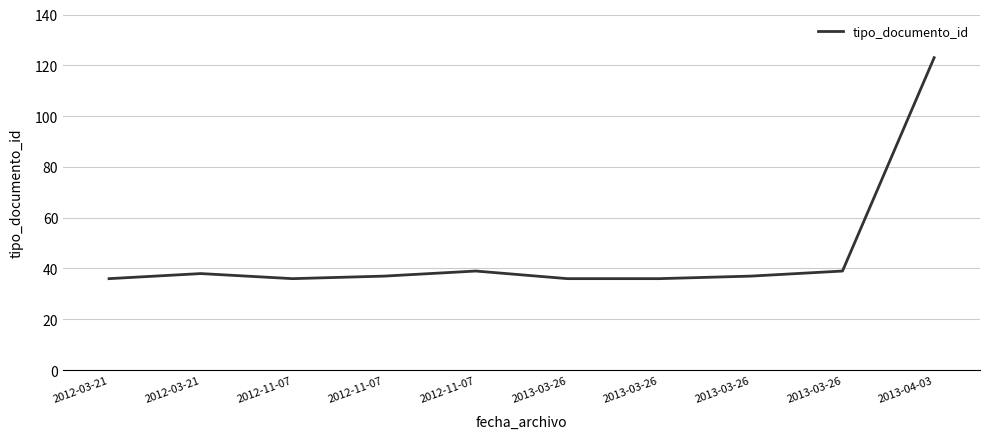

How many lines are shown in the chart?

1